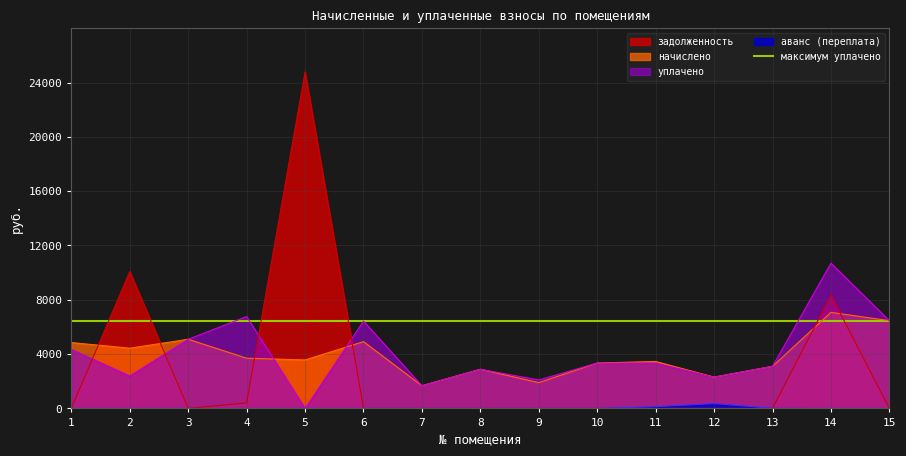

At which category does задолженность reach its first local peak?

2